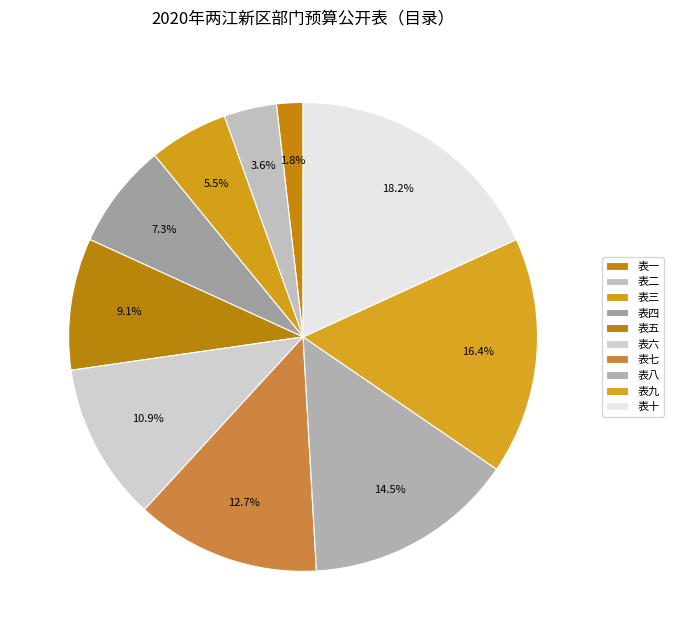

To the nearest percent, what portion does 表九 represent?

16%